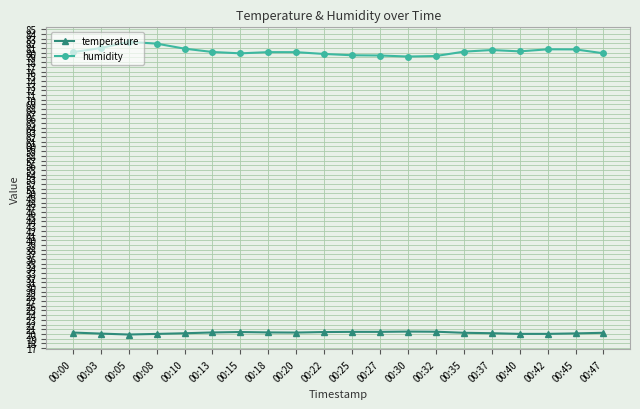

Rank the series by their average value, from highest to lowest.

humidity, temperature